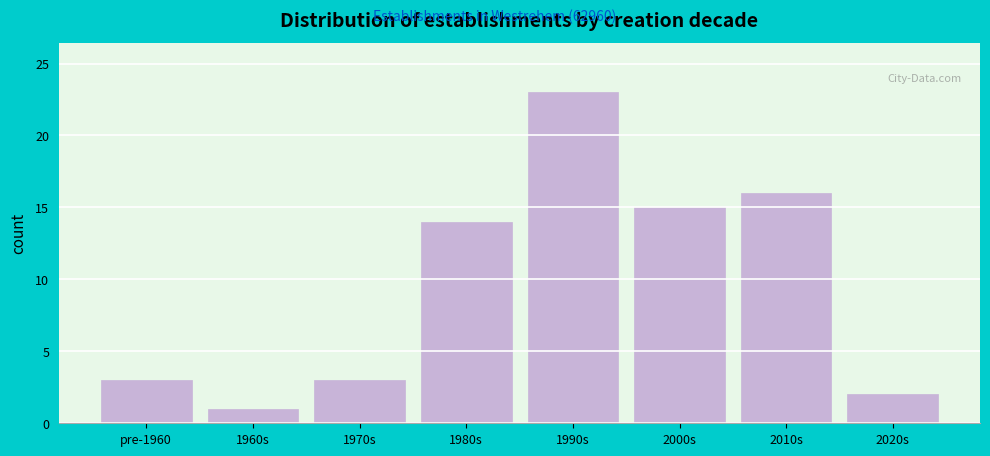

Reading left to right, what are all the values shown in this chart?

3	1	3	14	23	15	16	2